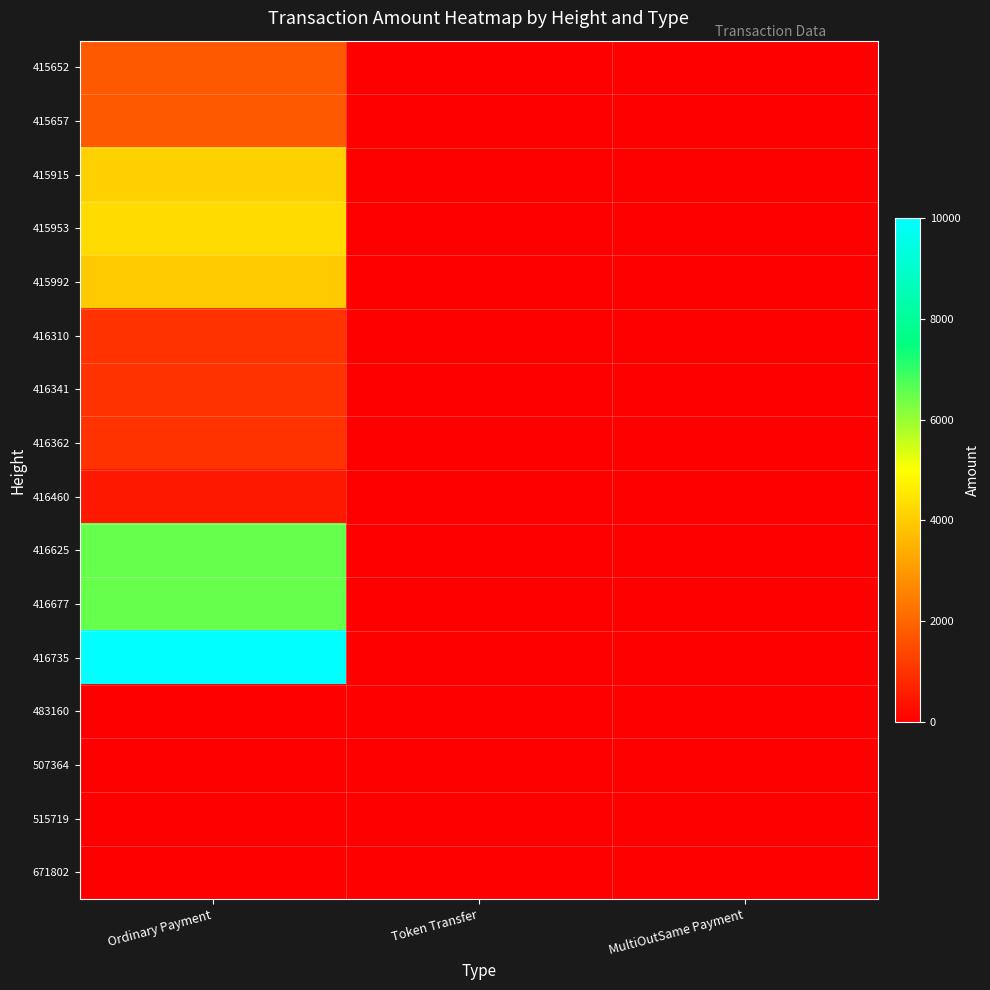

Count the number of categories in the chart.

3